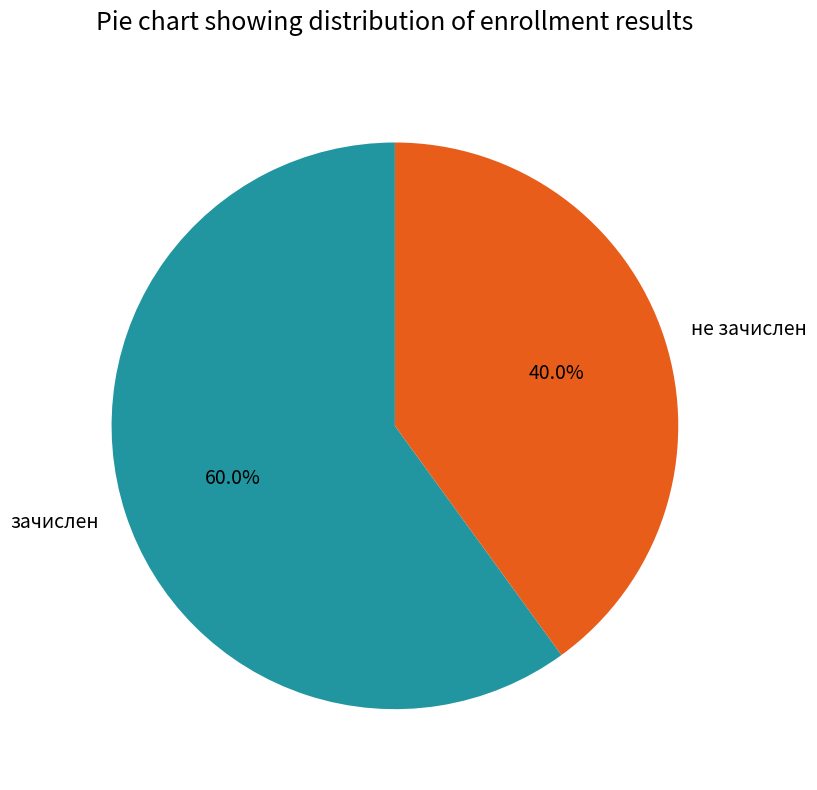

To the nearest percent, what percentage of the pie is зачислен?

60%